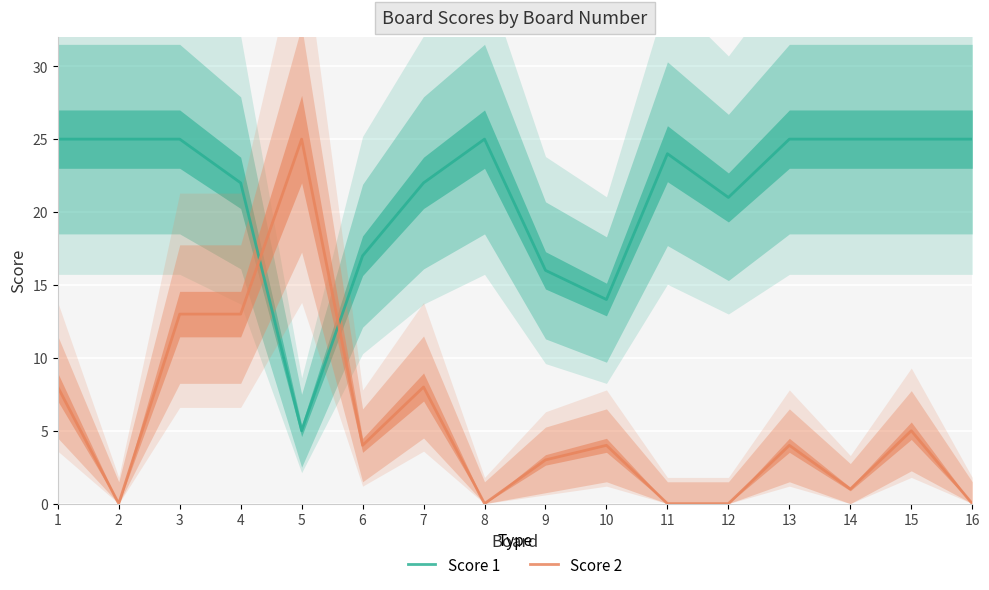

What is the sum of the Score 1 values at 1 and 10?

39